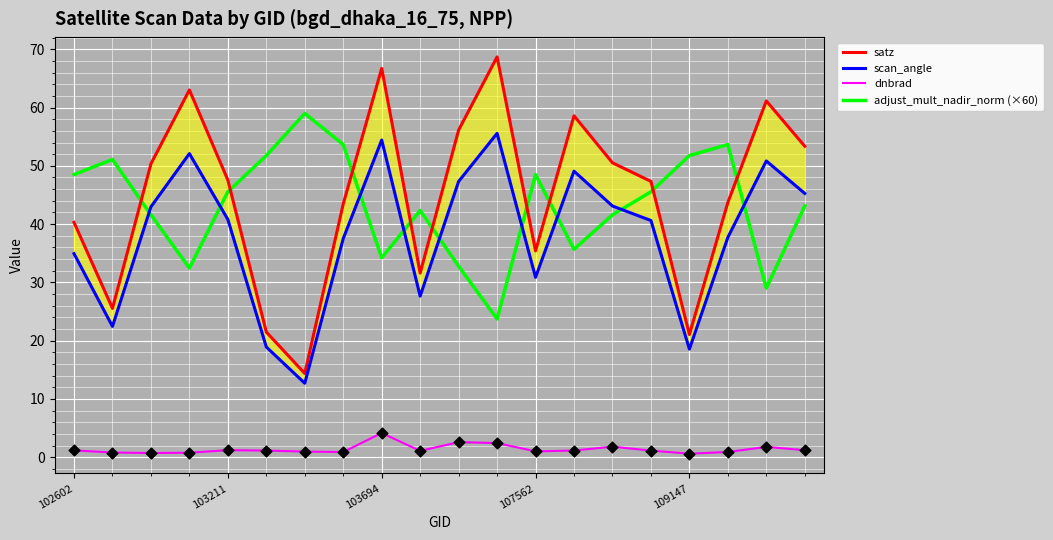

What are all the series names shown in the legend?

satz, scan_angle, dnbrad, adjust_mult_nadir_norm (×60)